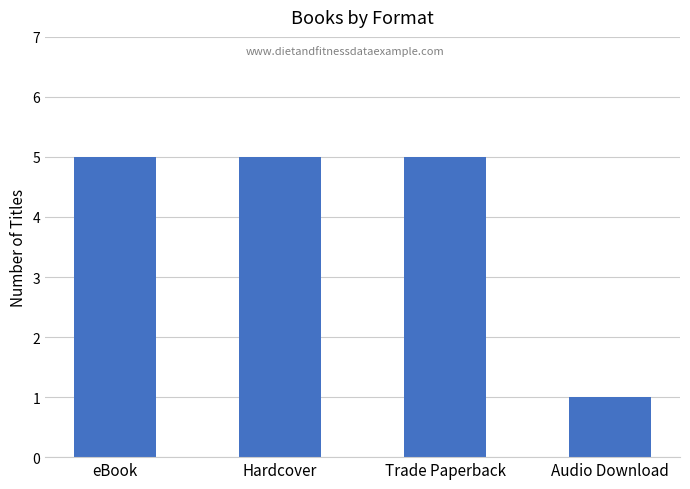

How many distinct data groups are displayed?

1